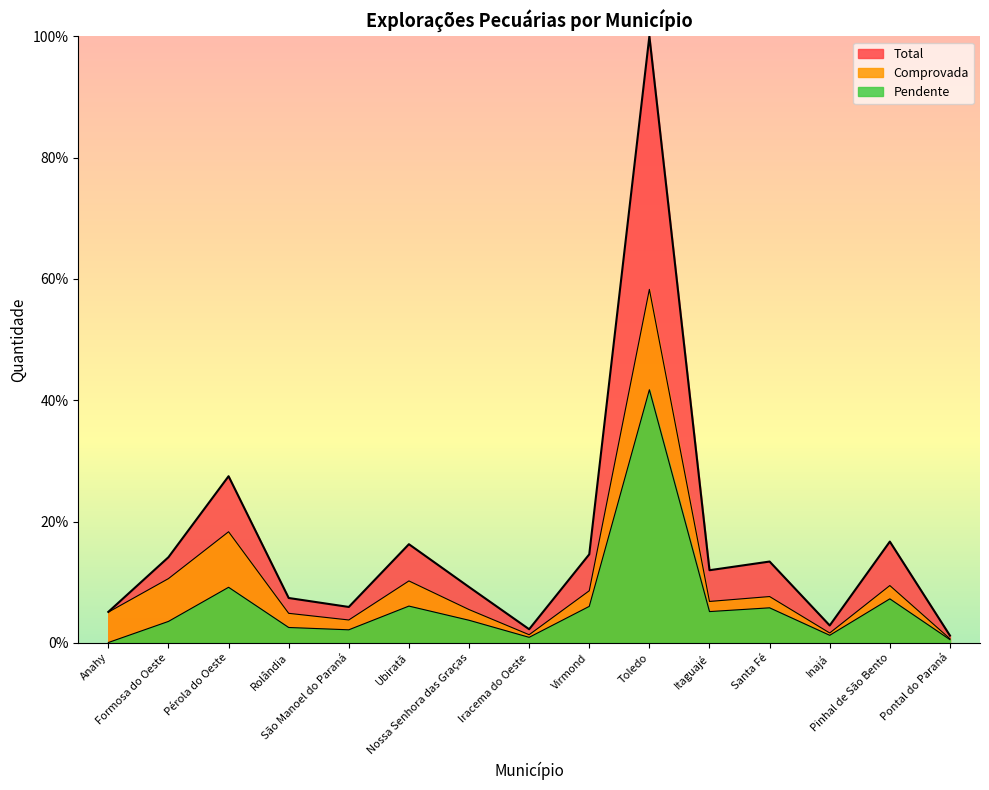

Rank the series by their maximum value, from lowest to highest.

Pendente, Comprovada, Total